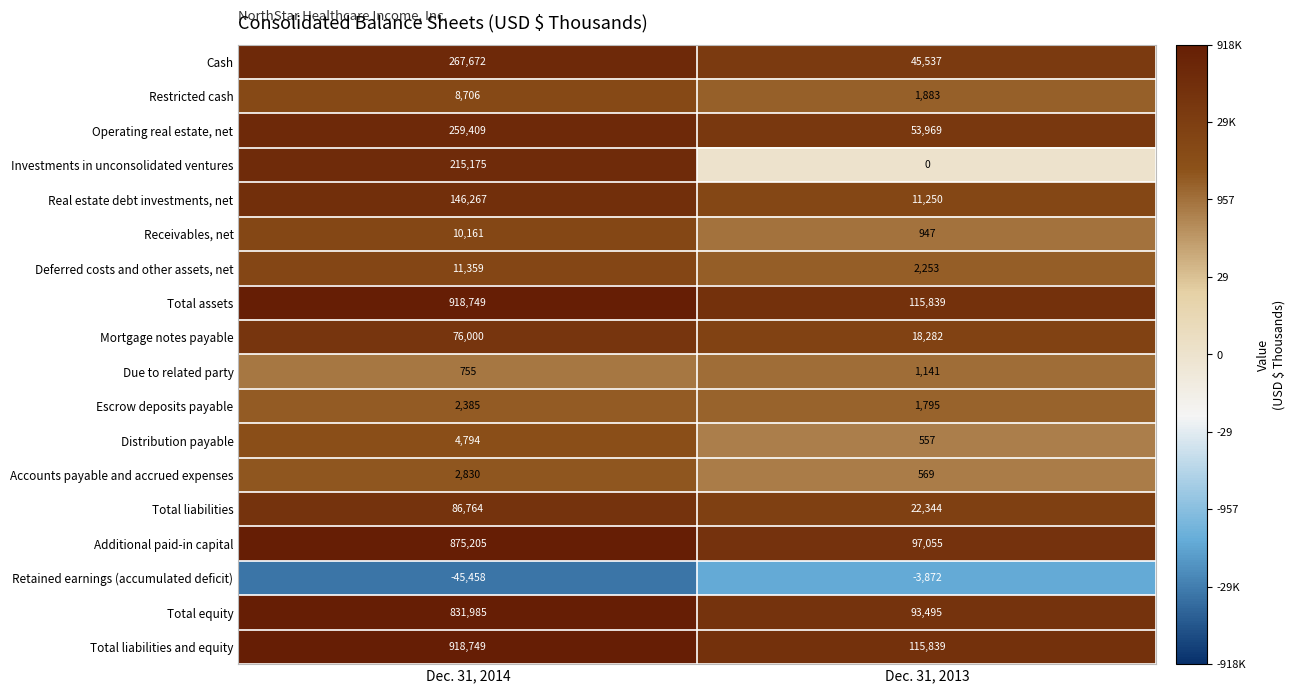

What is the spread (max minus min) of values at Dec. 31, 2014?

964207